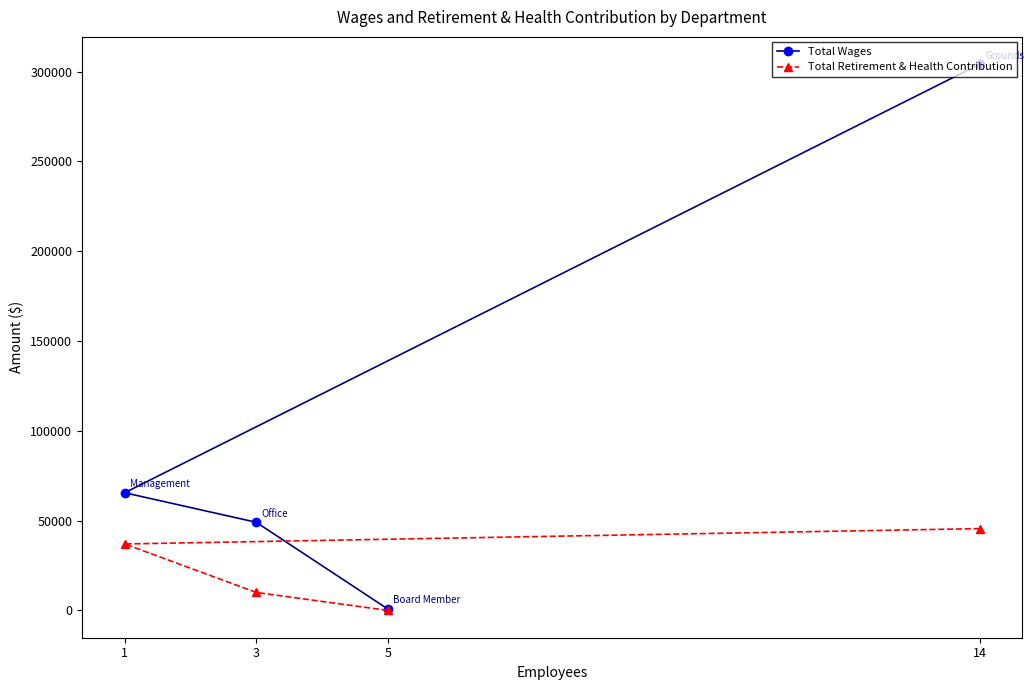

How many Total Retirement & Health Contribution values are between 10010 and 45549?

3